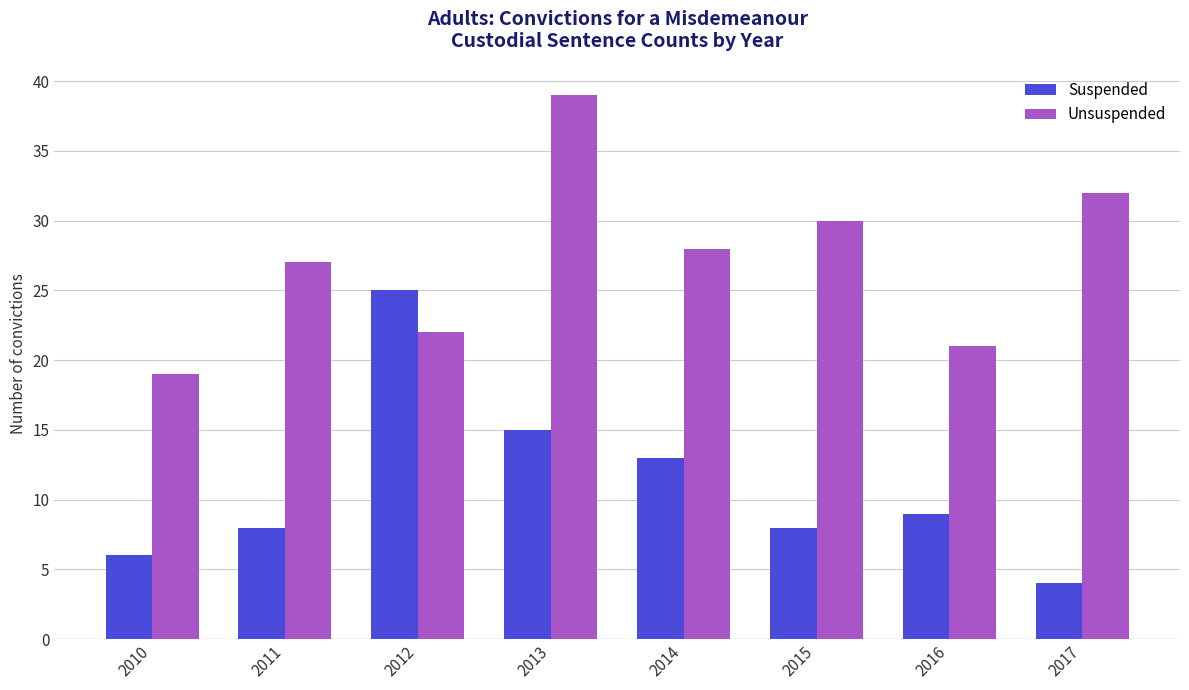

What is the sum of all Unsuspended values?

218